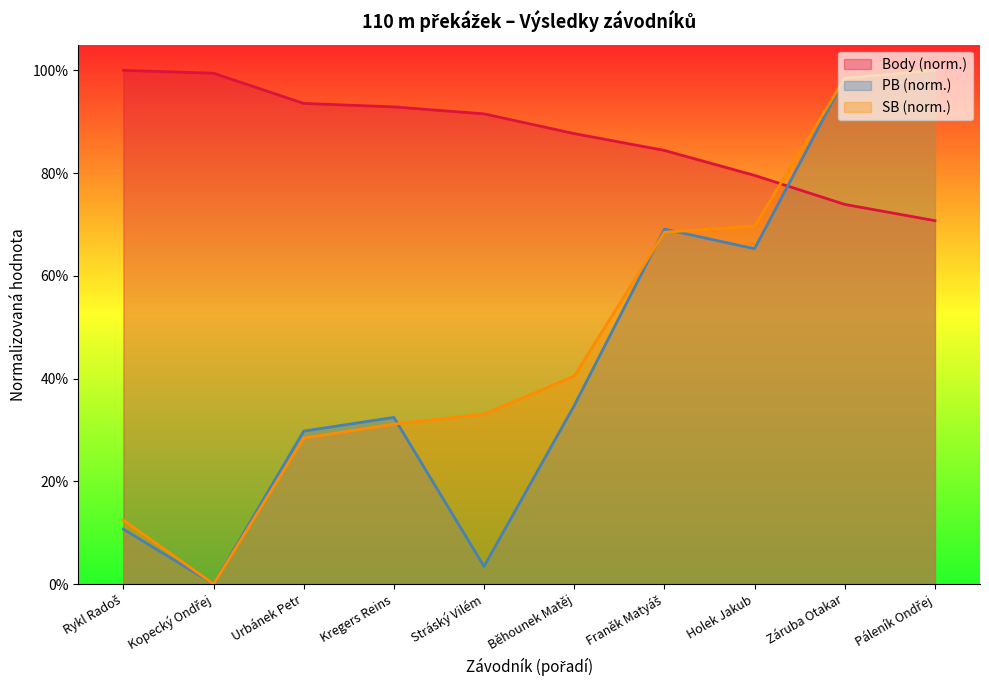

Which series changed the most between Kregers Reins and Holek Jakub?

SB (norm.)